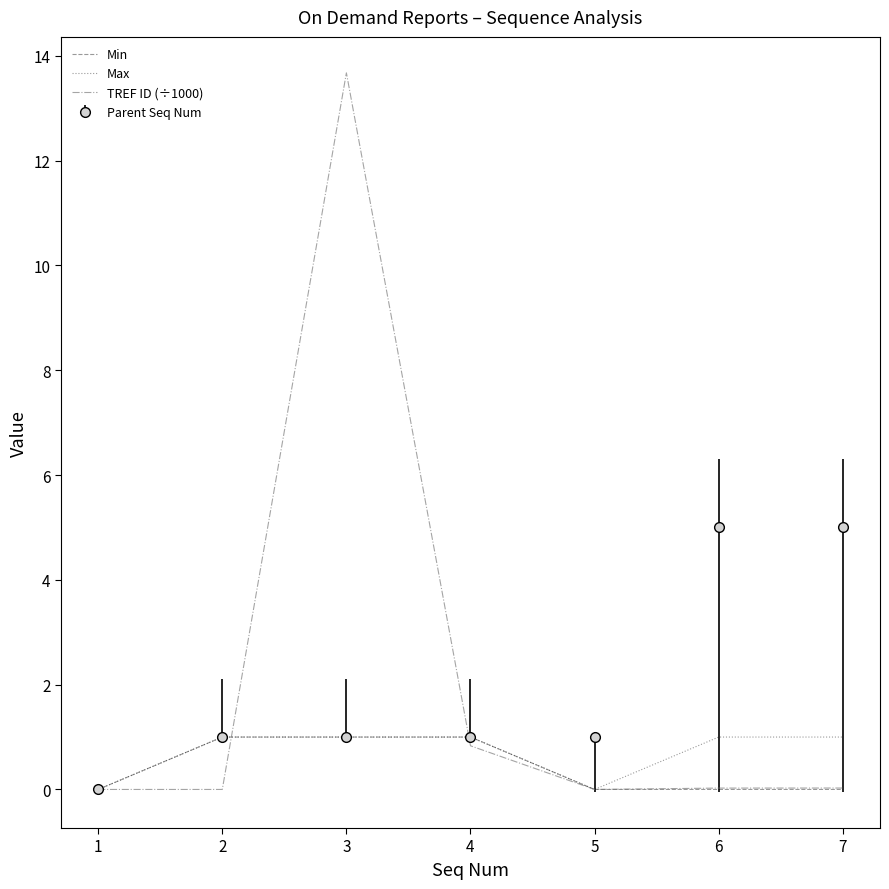

True or false: TREF ID (÷1000) has a value of 0.0 at 2.

True